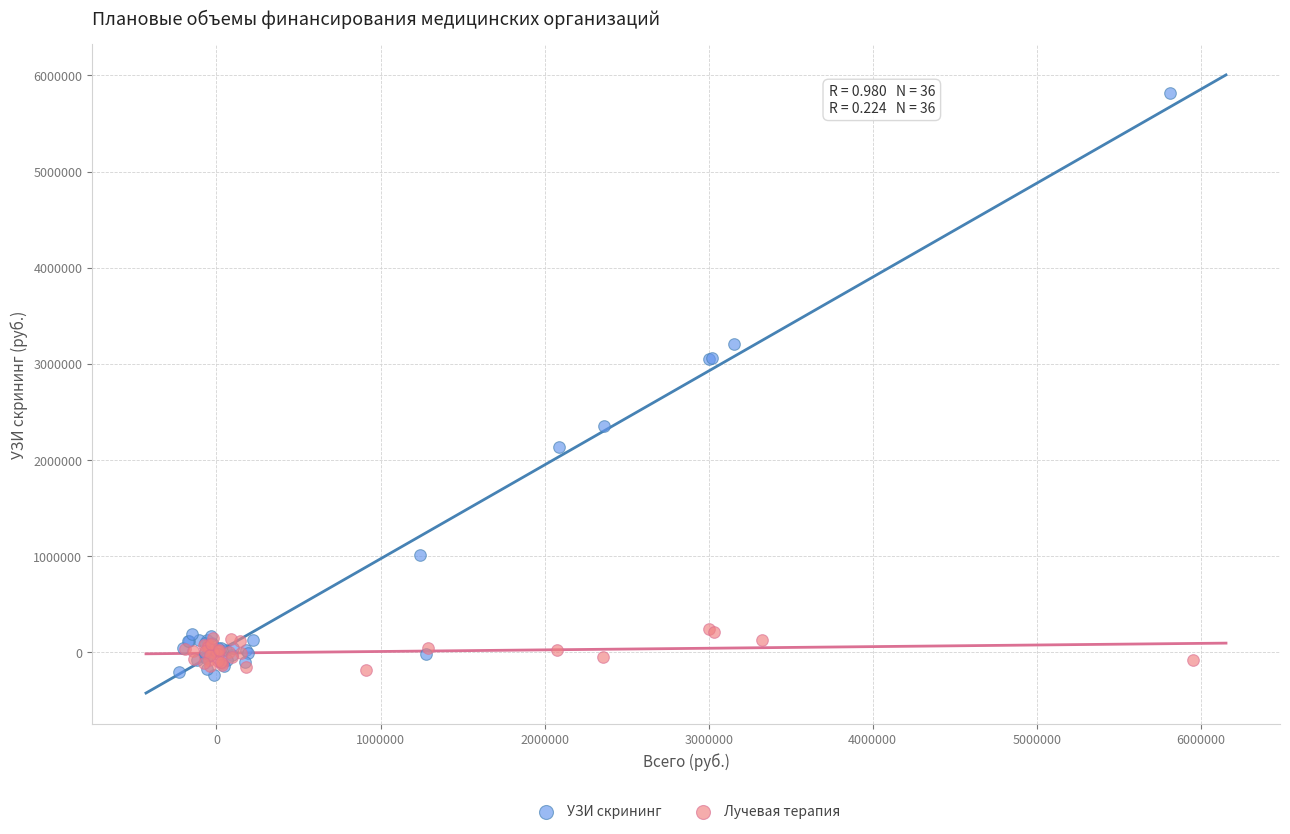

Which series has the largest Y range (max minus min)?

УЗИ скрининг